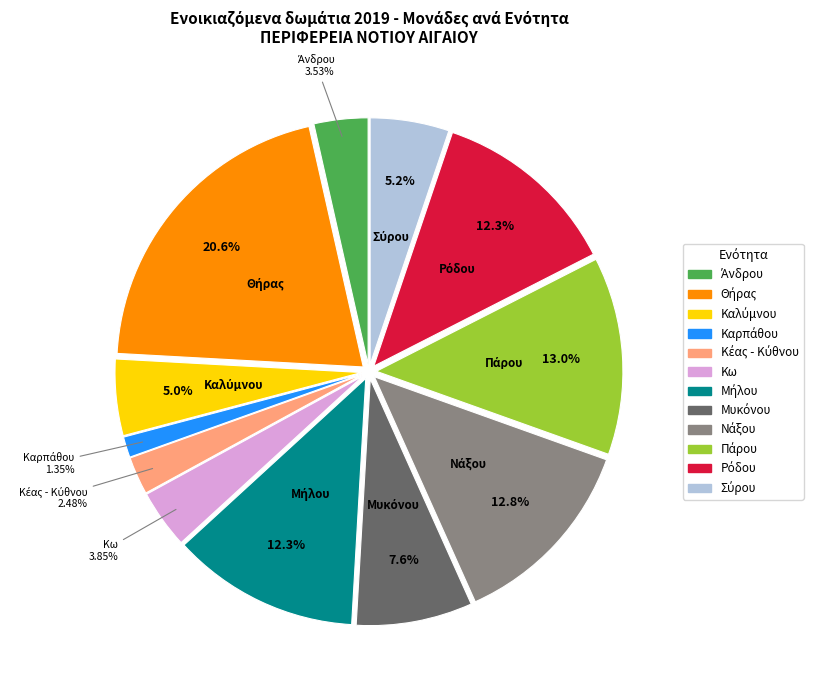

What percentage is the Κω slice, to the nearest percent?

4%